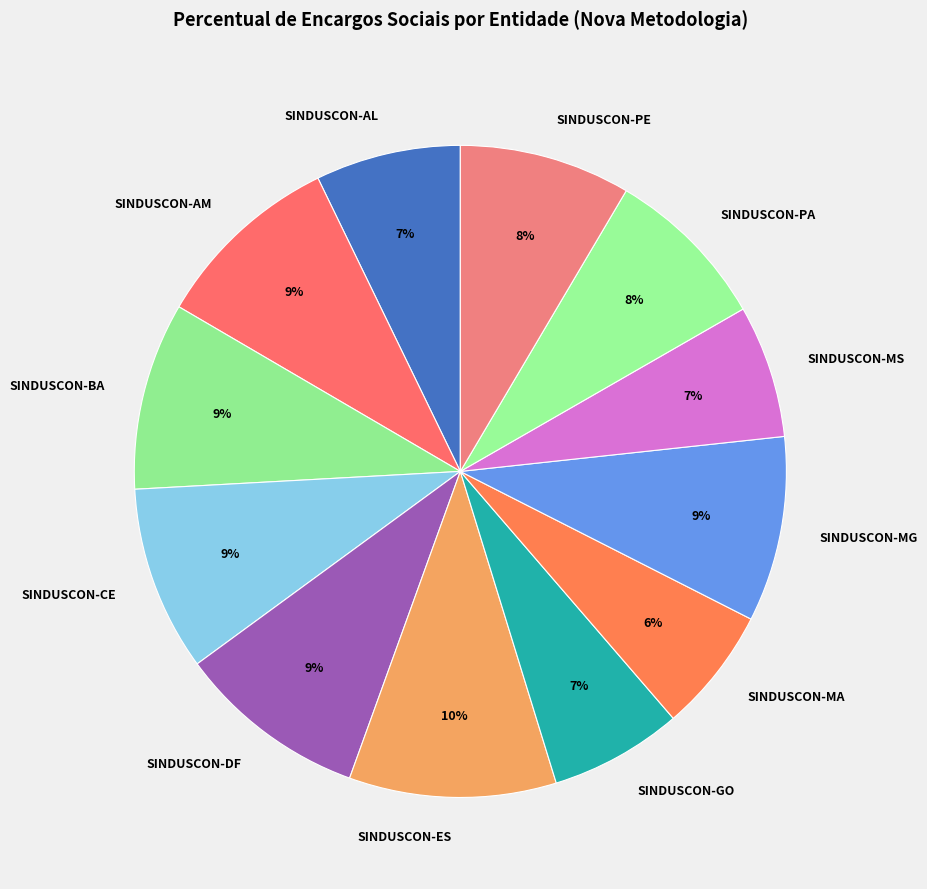

Do SINDUSCON-BA and SINDUSCON-AM together represent more than half of the pie?

No